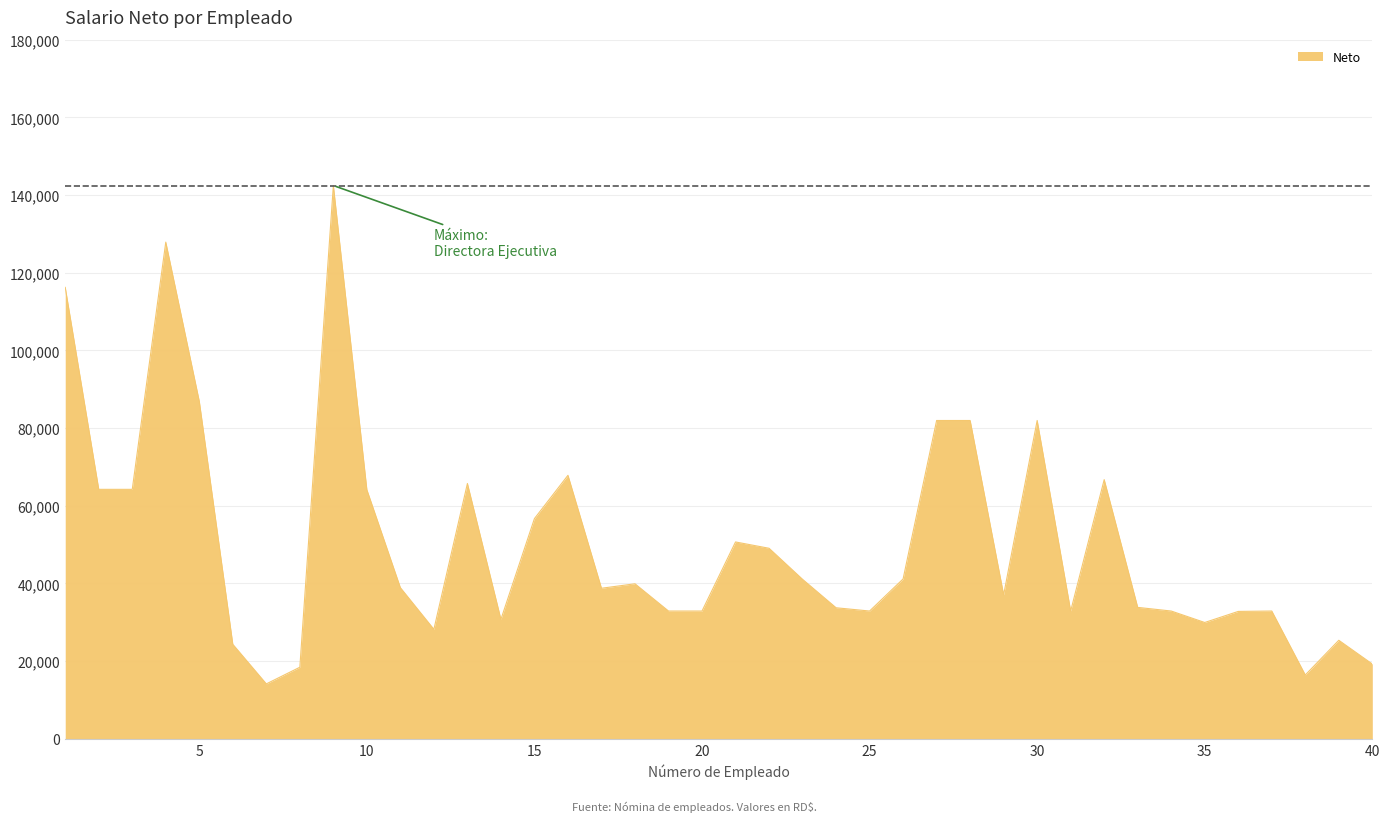

What is the smallest value displayed?

14149.7